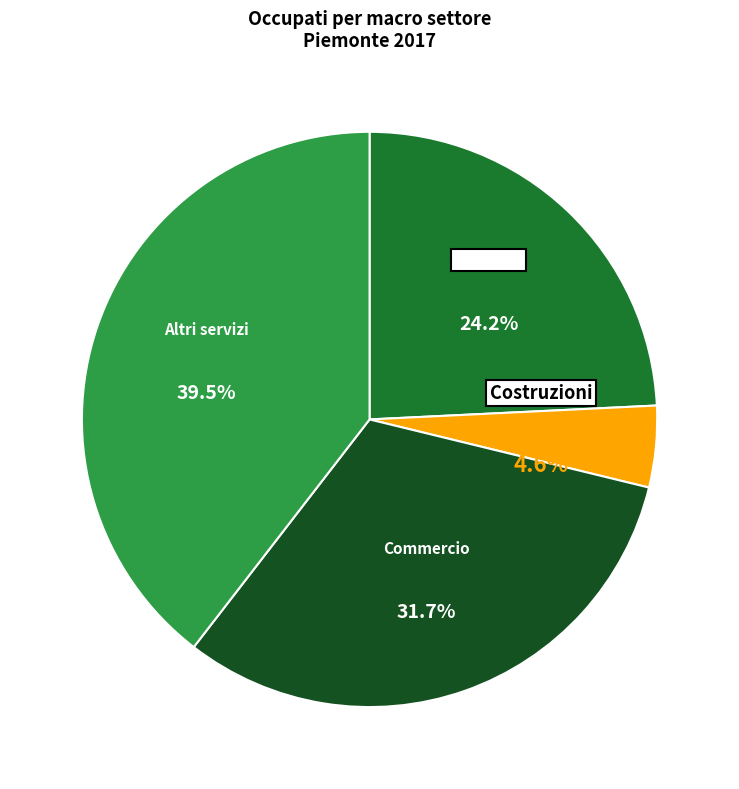

Which slice is the largest?

Altri servizi